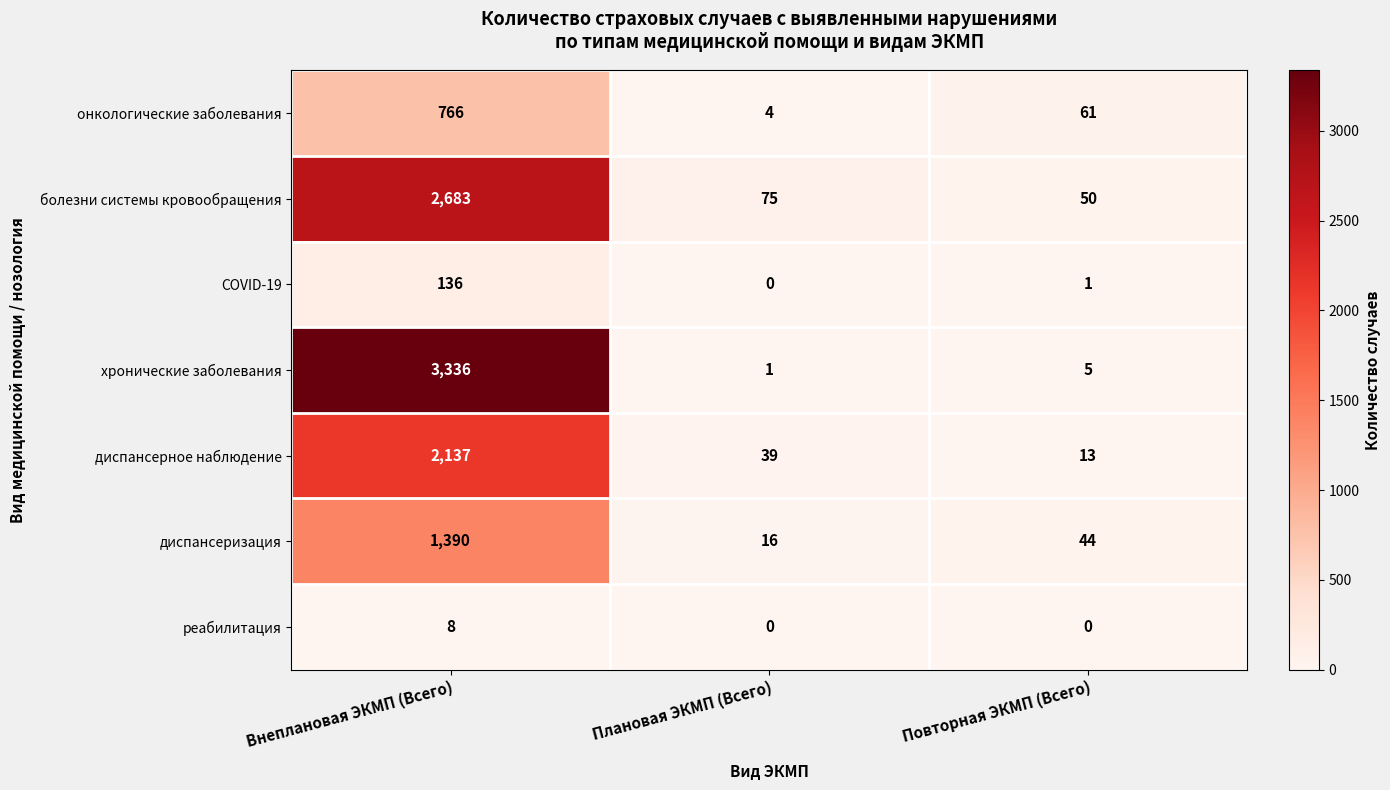

What is the difference between the highest and lowest values at Плановая ЭКМП (Всего)?

75